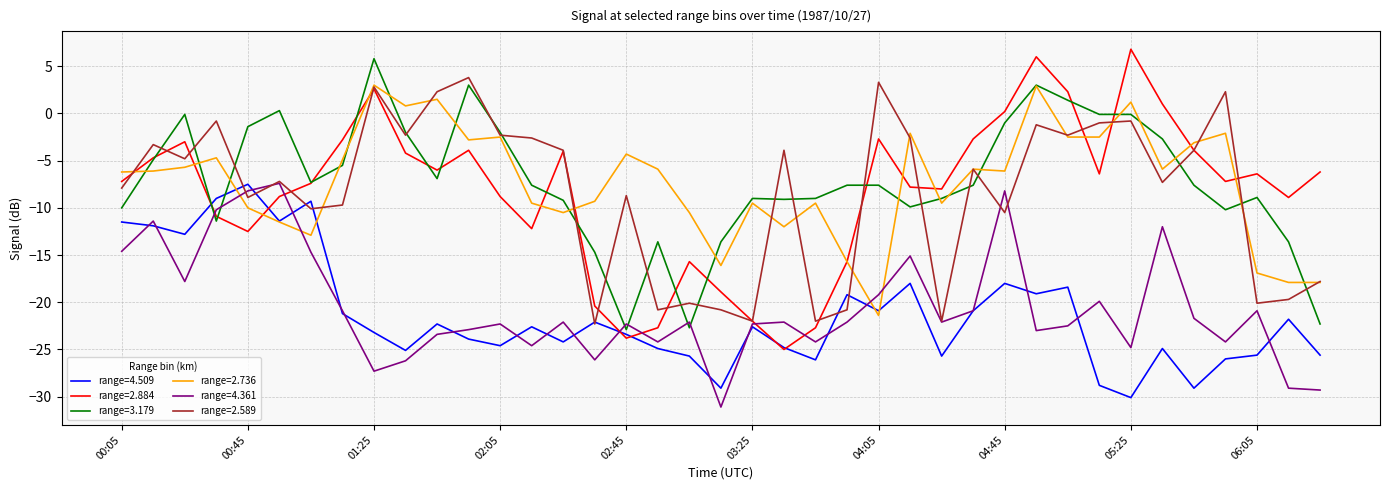

What is the greatest value displayed?

6.8